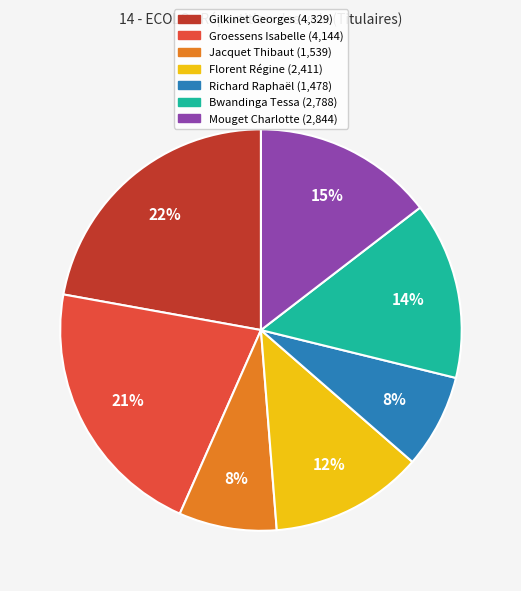

To the nearest percent, what is the difference between the Florent Régine and Jacquet Thibaut slice percentages?

4%